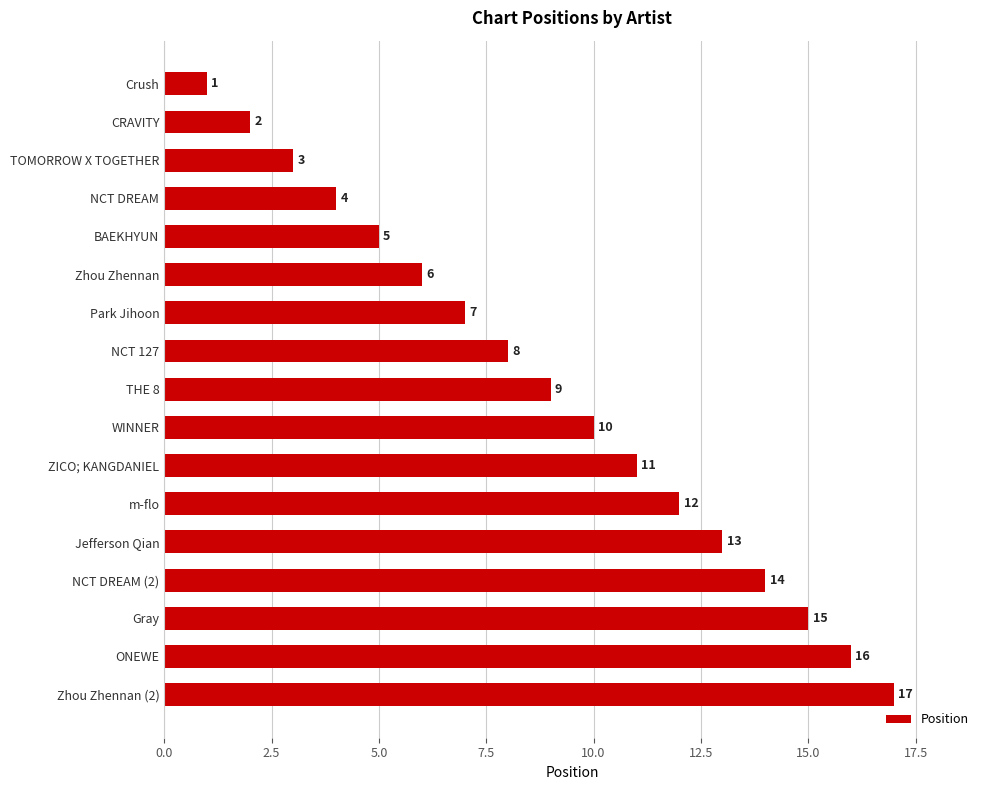

What is the difference between the values at Crush and NCT DREAM?

3